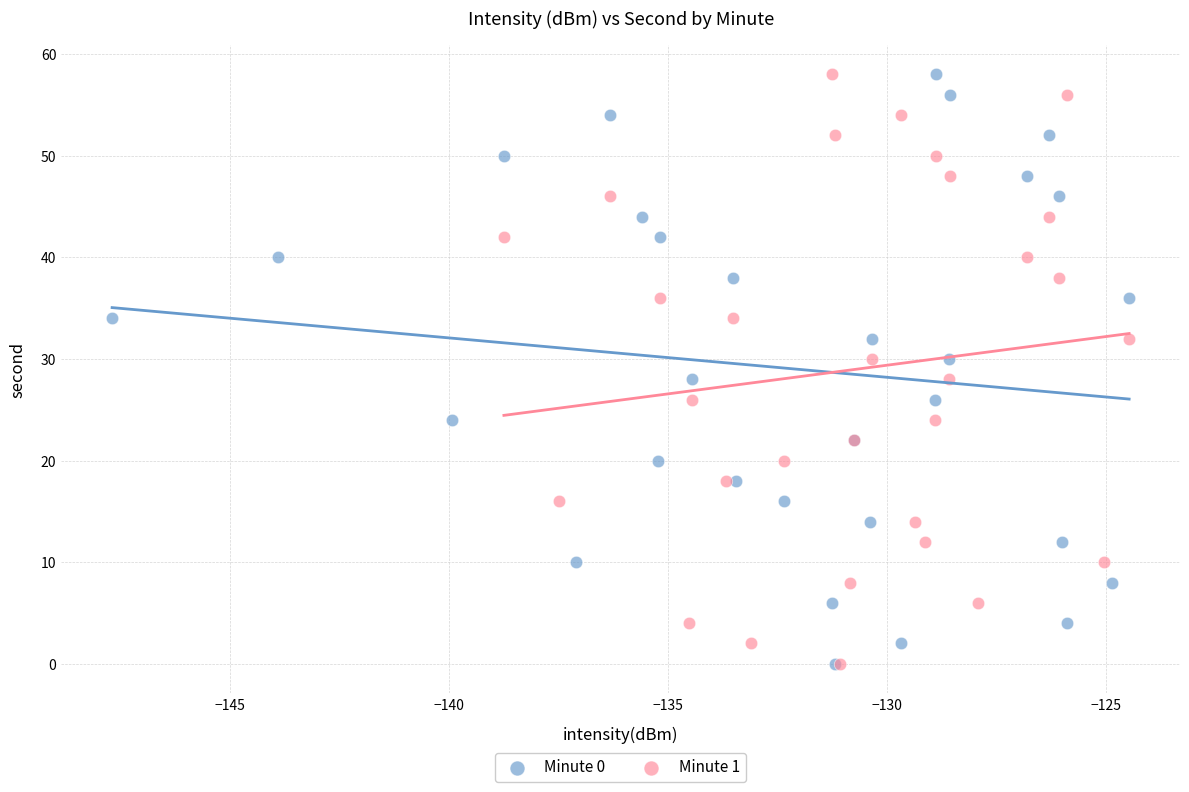

What are all the series names shown in the legend?

Minute 0, Minute 1